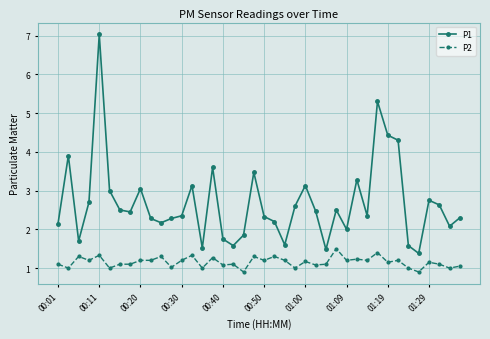

How many distinct data groups are displayed?

2